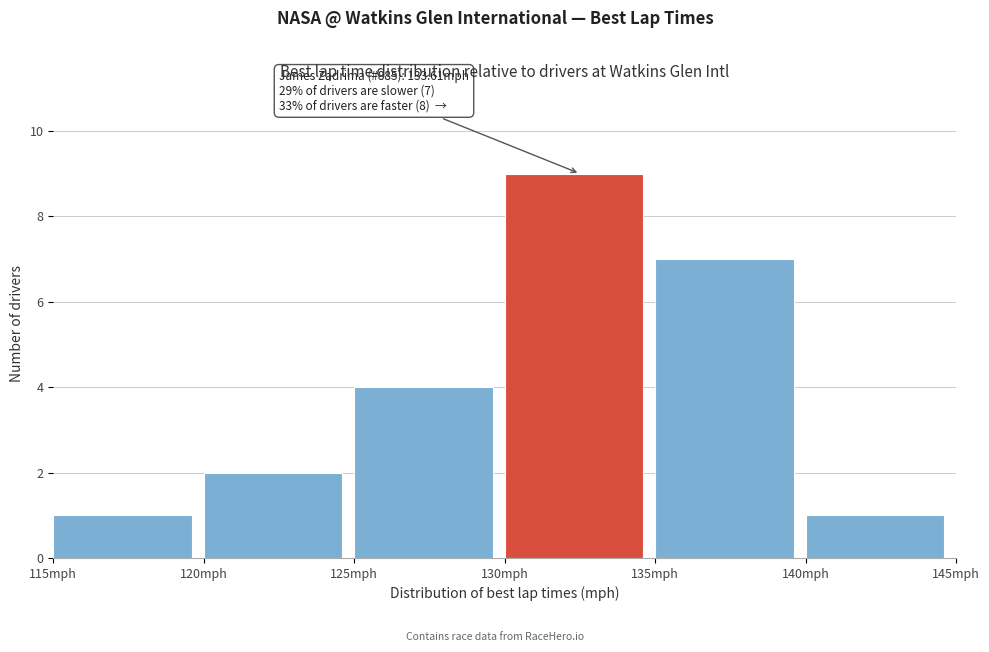

Which range on the x-axis has the tallest bar?

130 to 135